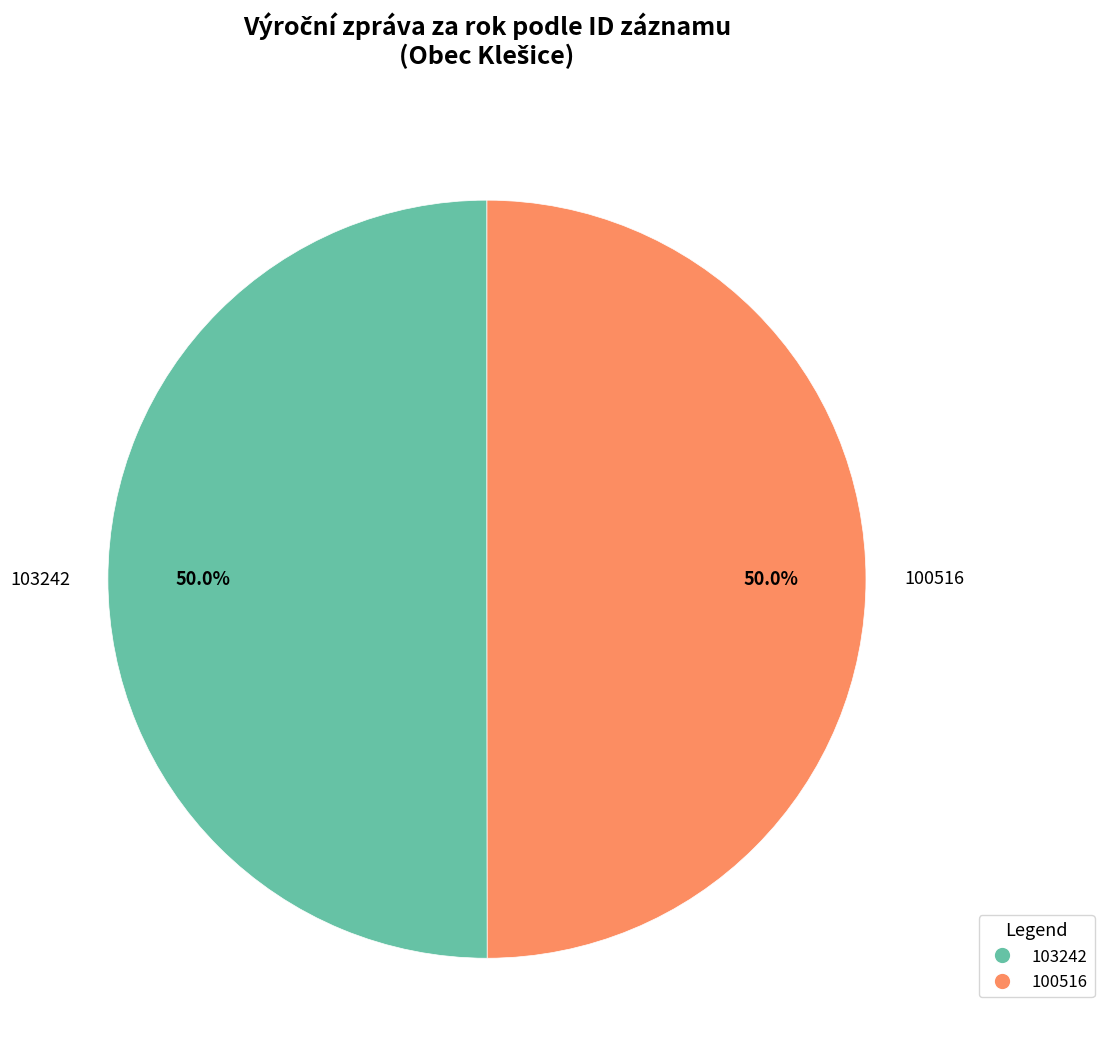

To the nearest percent, what percentage of the pie is 103242?

50%